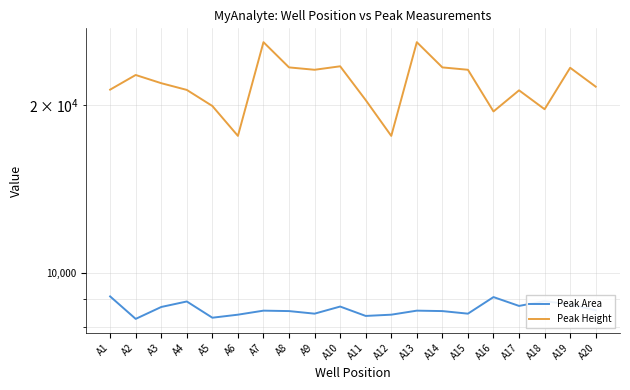

How many data points in Peak Height are less than 21919?

10